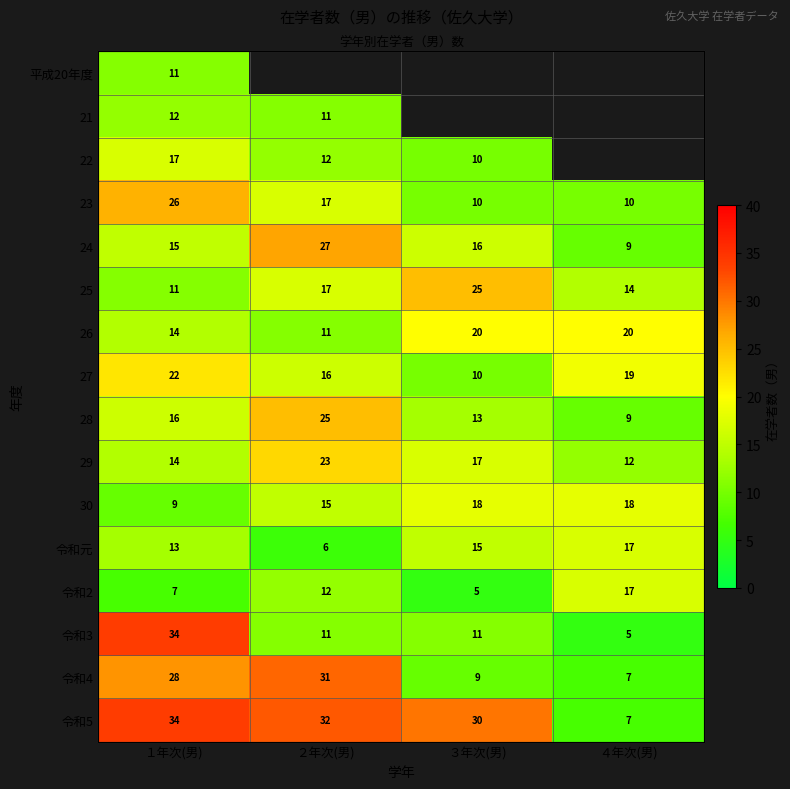

List the labels in order of 平成20年度 value, smallest first.

１年次(男), ２年次(男), ３年次(男), ４年次(男)